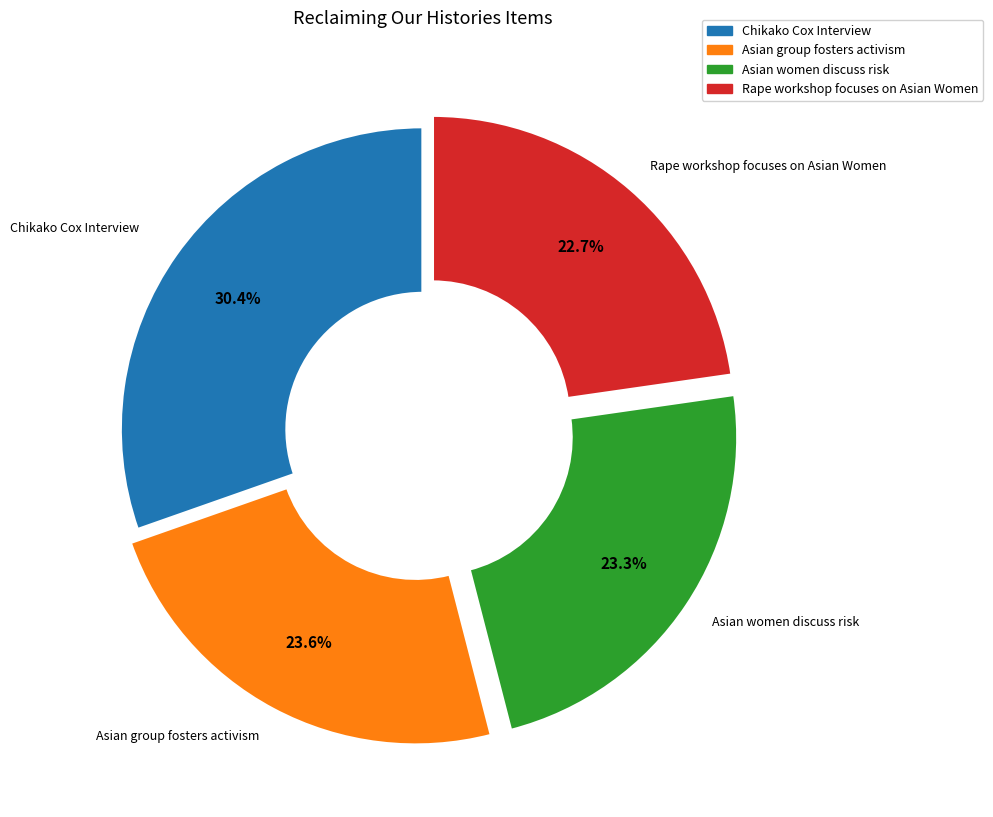

What is the largest slice in the pie chart?

Chikako Cox Interview